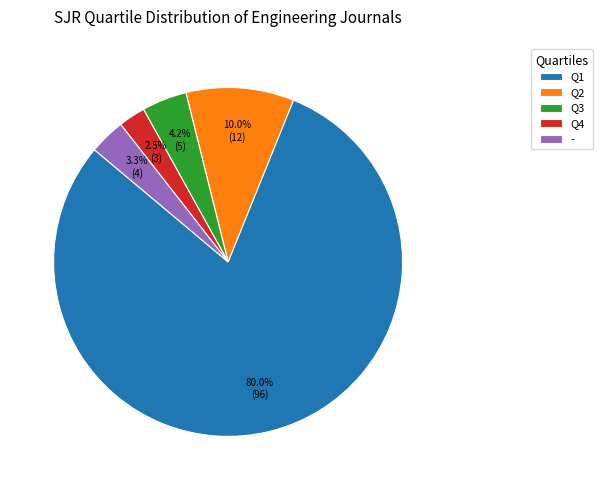

How many slices are in this pie chart?

5